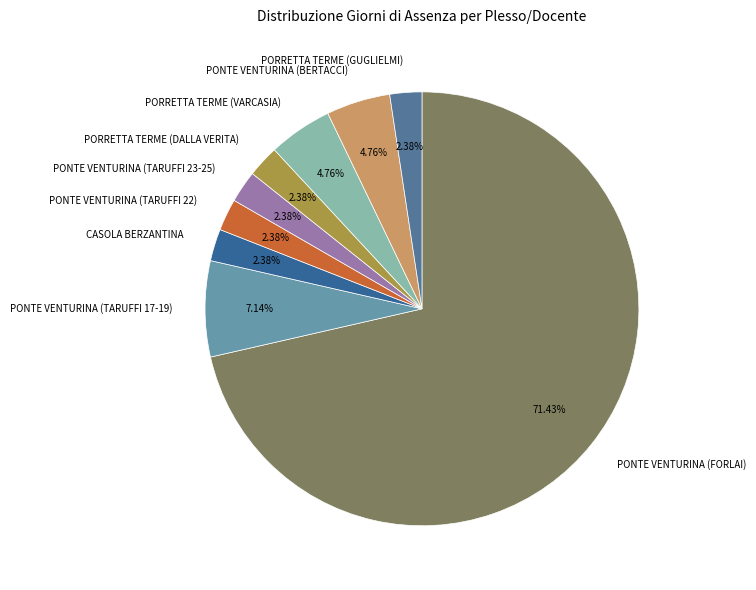

Is there a majority slice in this chart?

Yes